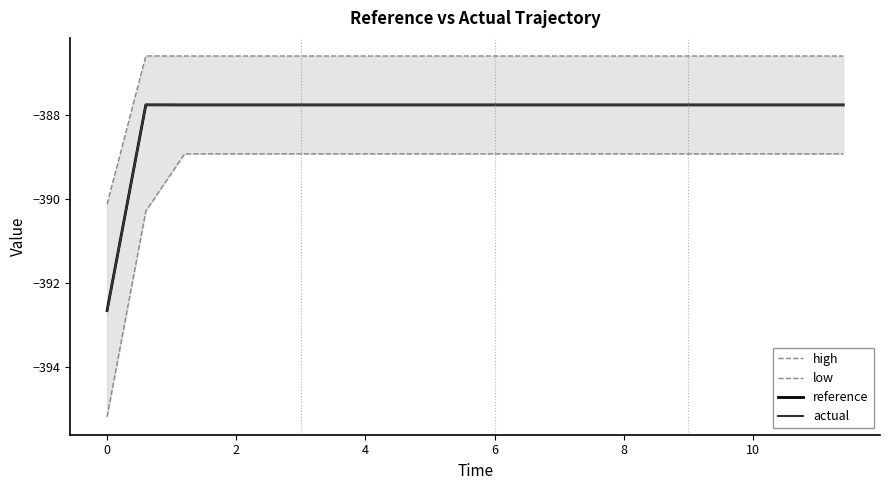

Is it true that reference equals -387.8 at 6?

True